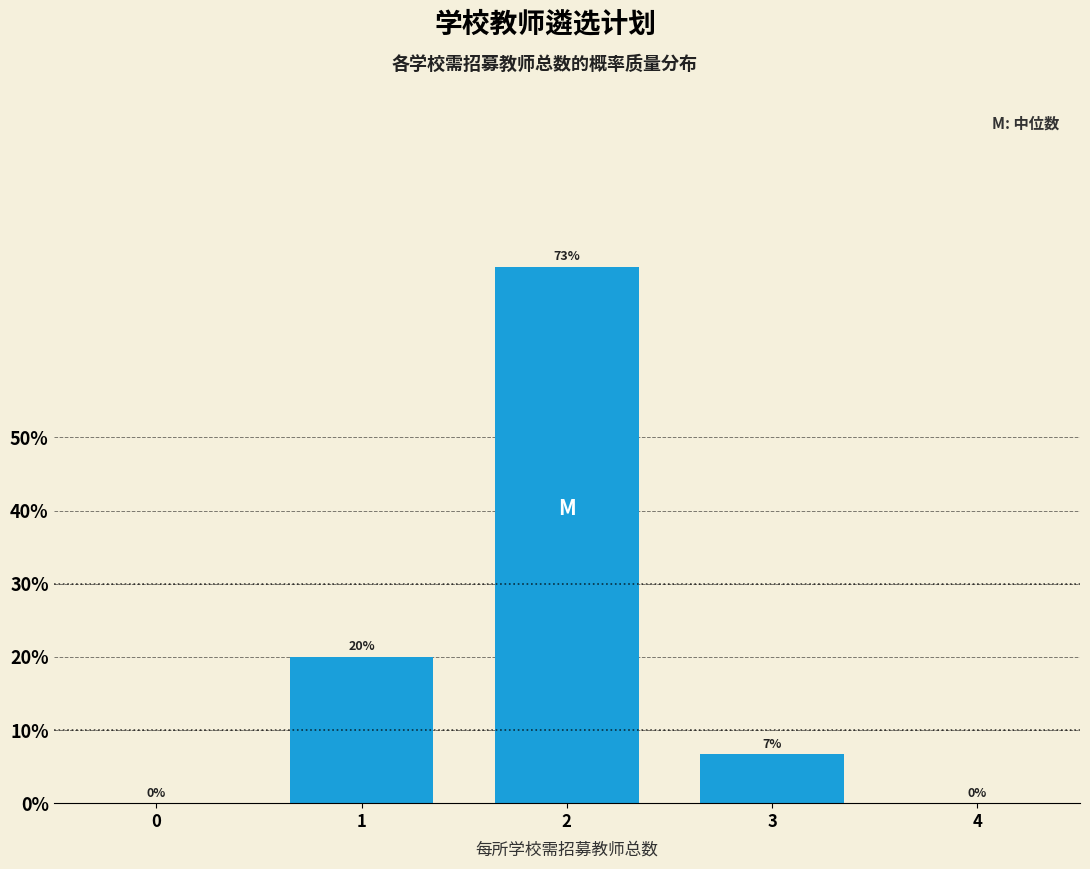

Is it true that the value at 2 is 122.6?

False